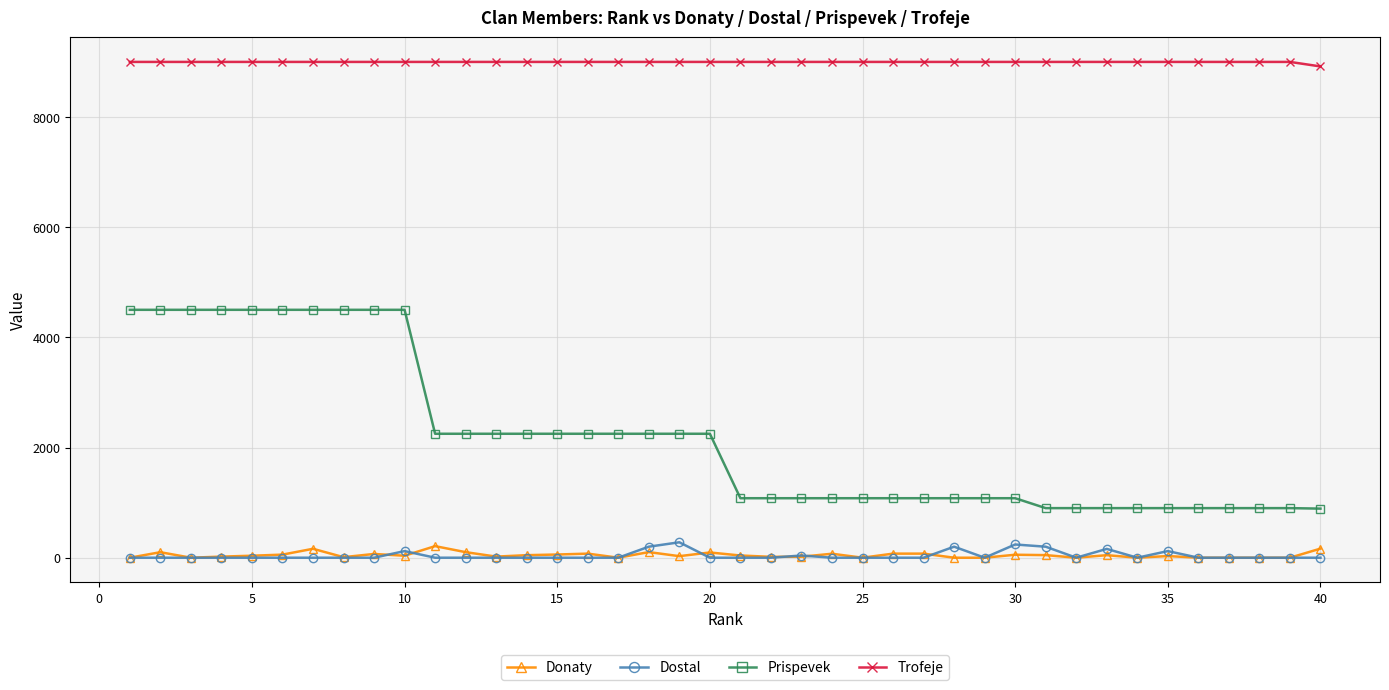

What is the average value of the Prispevek series?

2182